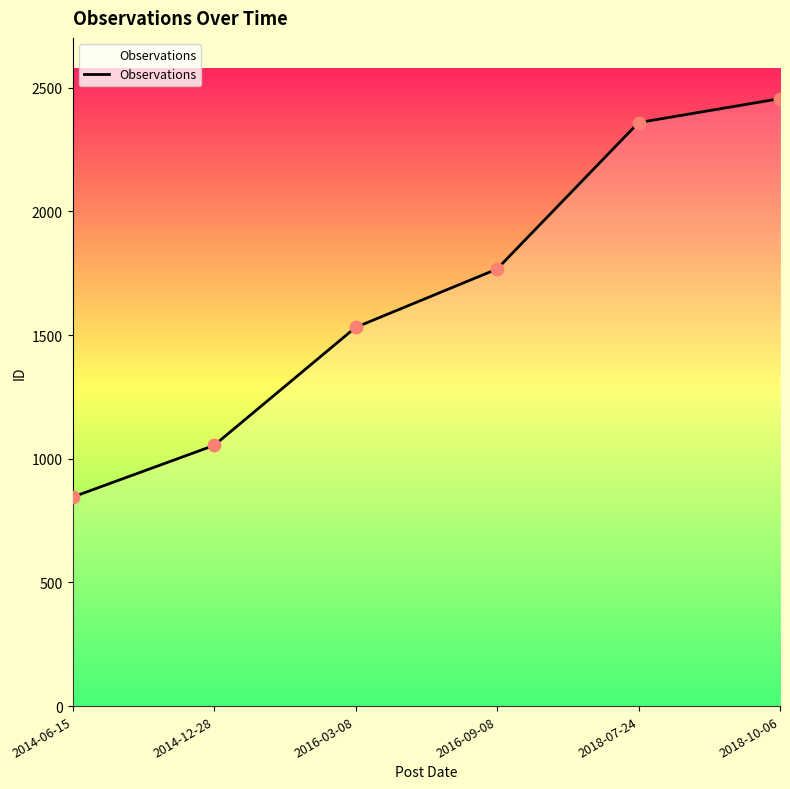

Which has a higher value, 2016-03-08 or 2018-10-06?

2018-10-06